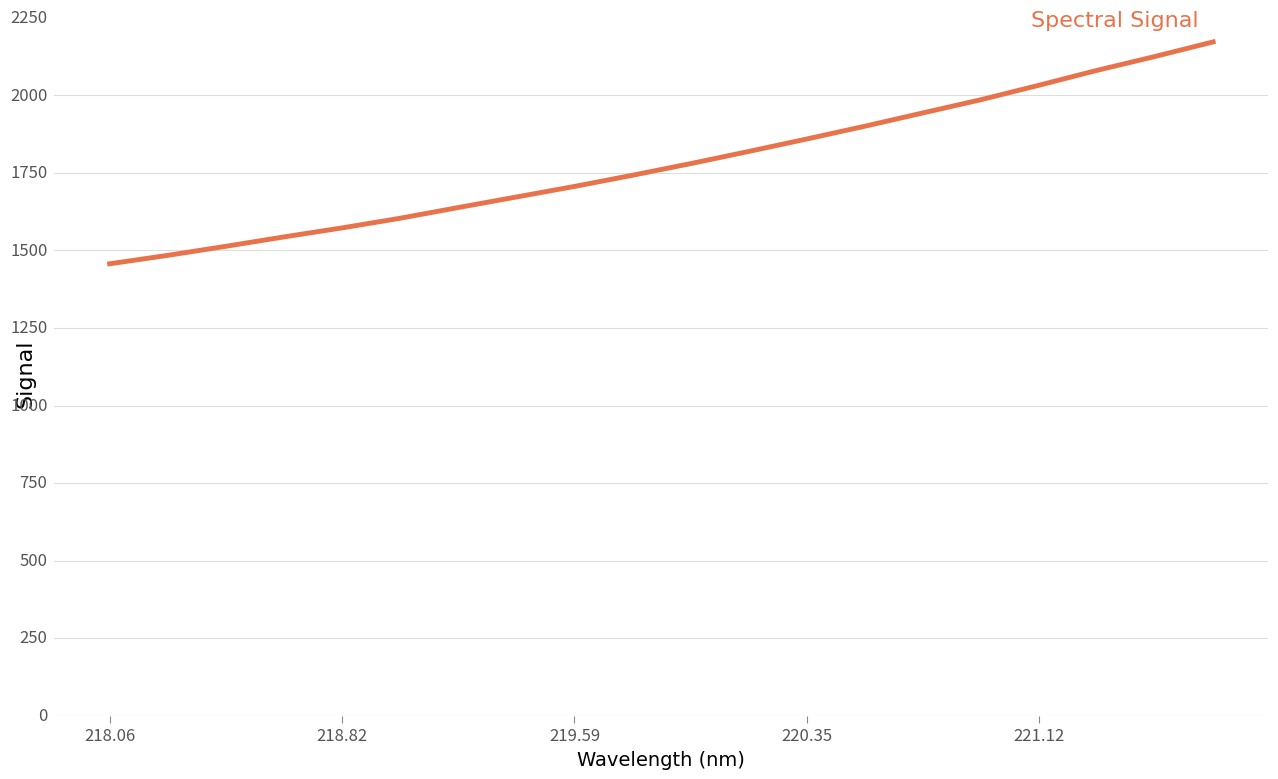

Does the chart have visible grid lines?

Yes